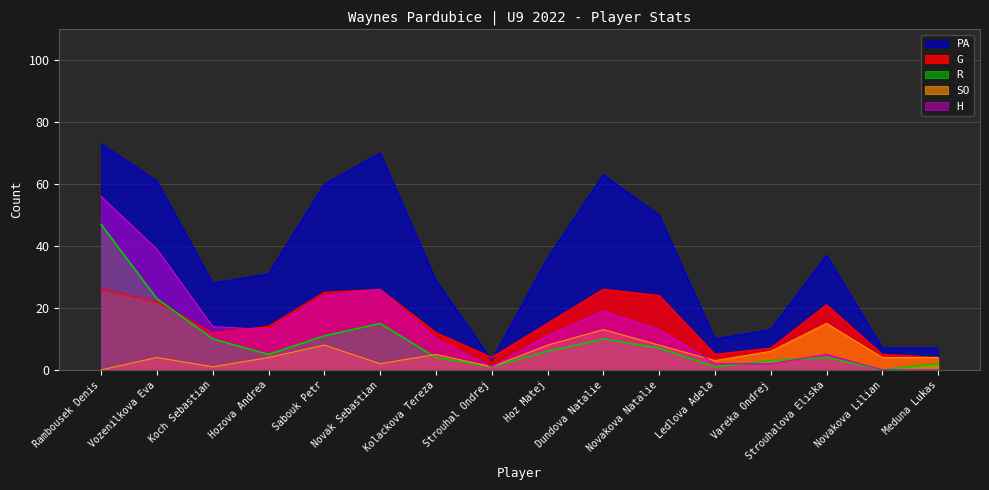

What is the average value of the H series?

15